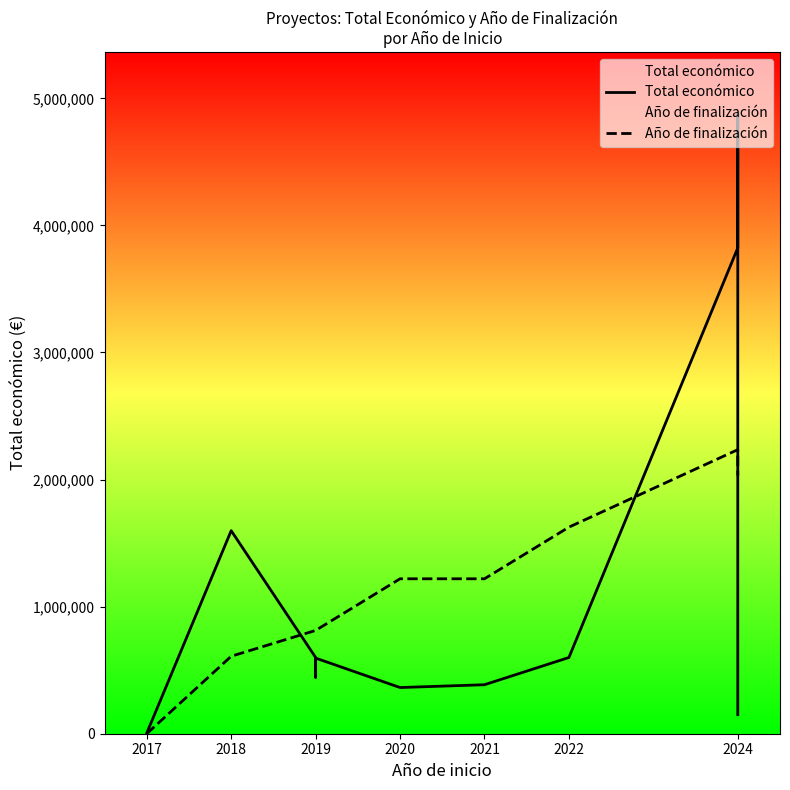

Read the Total económico value at 2021.

385549.0